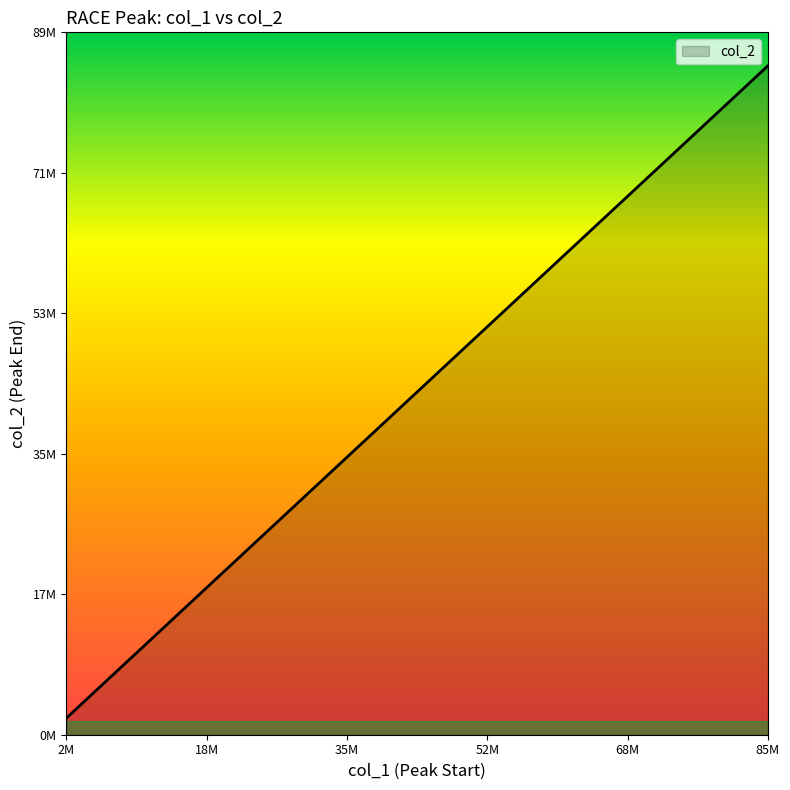

Does the chart have visible grid lines?

No